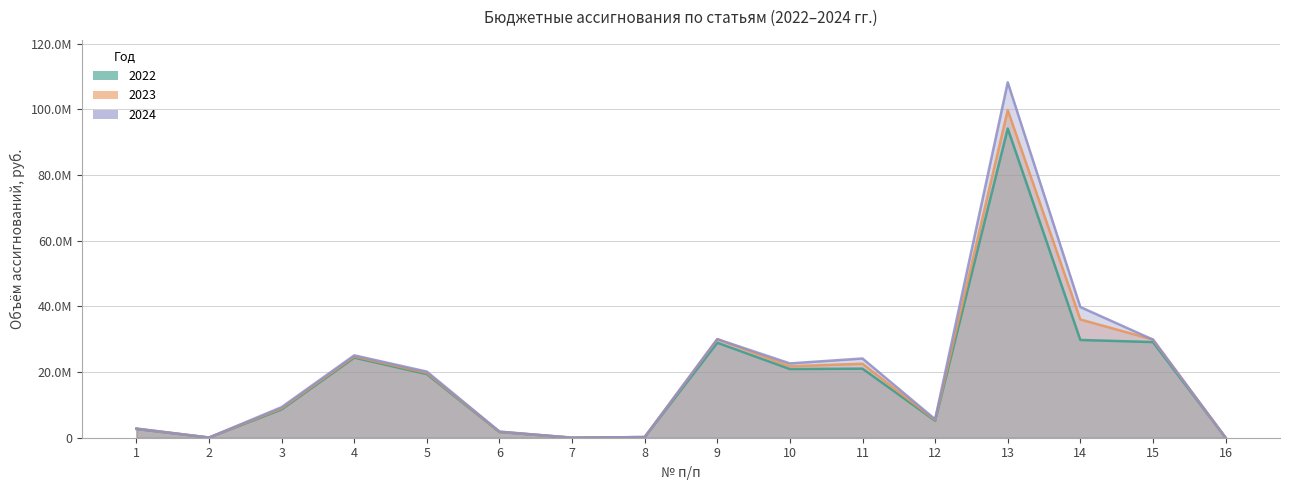

How many data points in 2023 are less than 19754194?

8